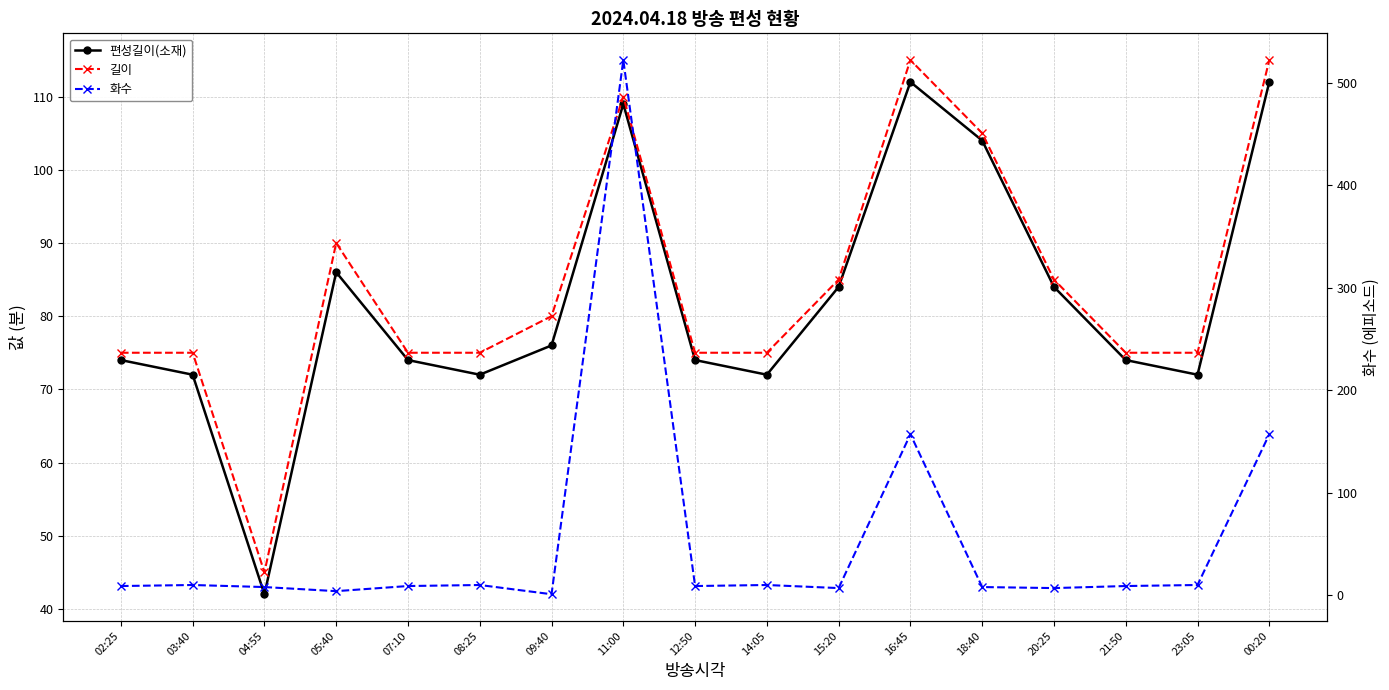

How many times do 화수 and 편성길이(소재) cross each other?

5